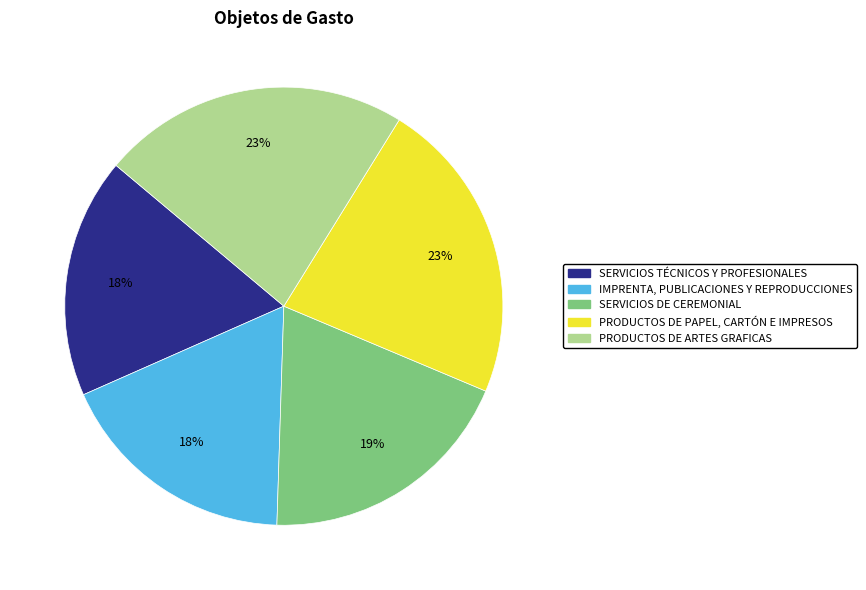

Does any single category account for the majority?

No